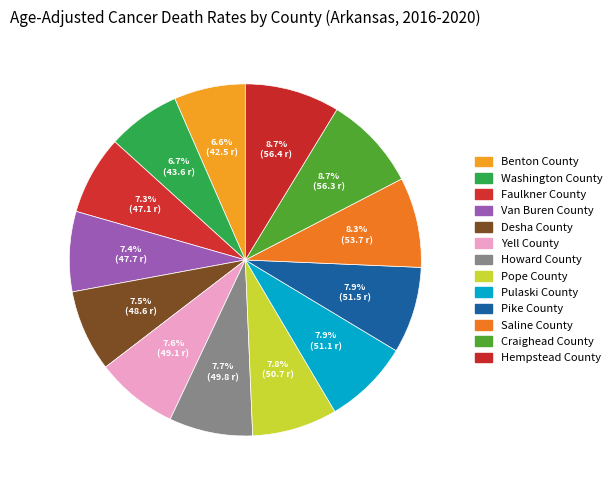

What is the change in value from Pulaski County to Saline County?

+2.6